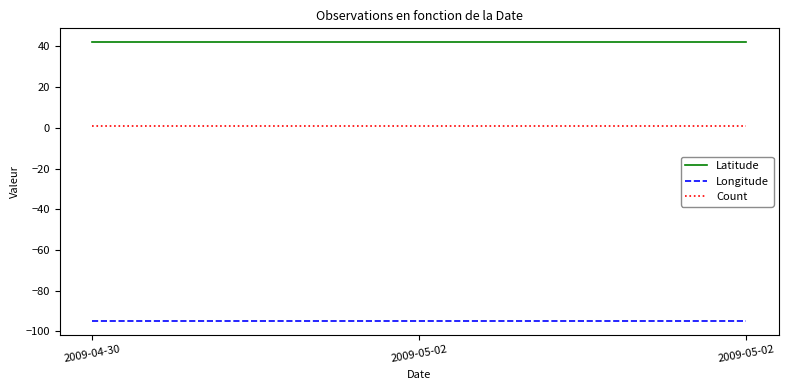

Reading left to right, what are all the values shown in this chart?

Latitude: 2009-04-30=42.0	2009-05-02=42.0	2009-05-02=42.0
Longitude: 2009-04-30=-94.9	2009-05-02=-94.9	2009-05-02=-94.9
Count: 2009-04-30=1.0	2009-05-02=1.0	2009-05-02=1.0